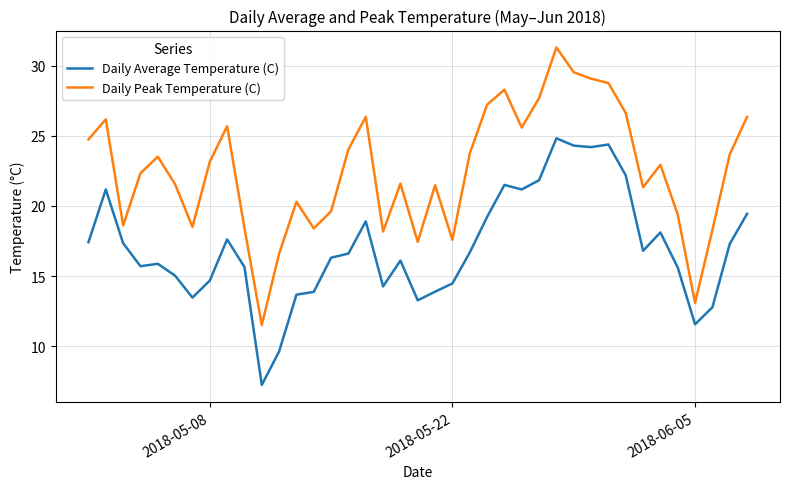

List the series in order of their overall mean, highest first.

Daily Peak Temperature (C), Daily Average Temperature (C)